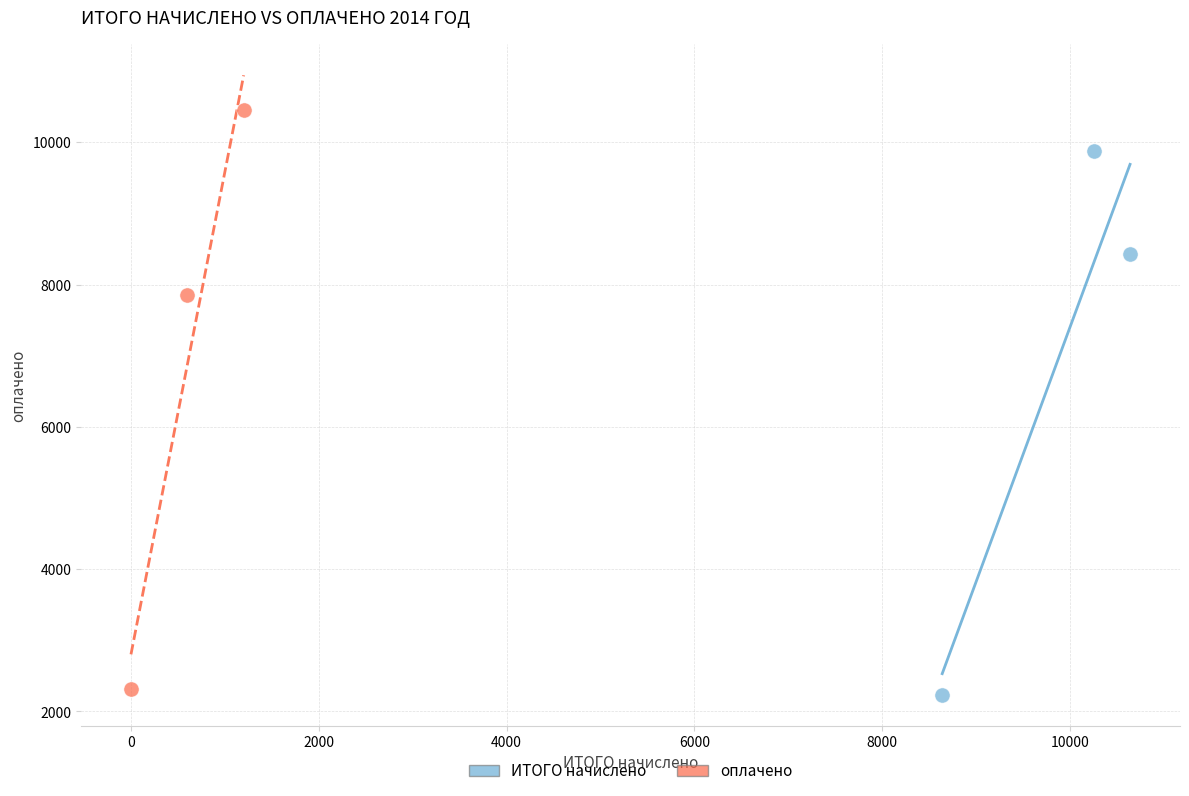

Which series reaches the maximum Y coordinate?

оплачено